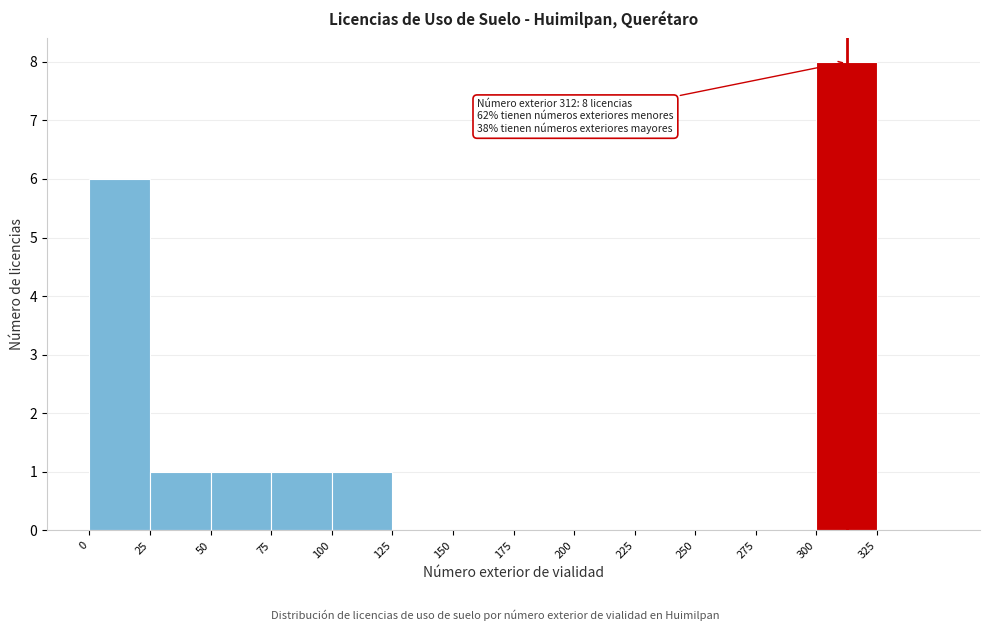

Over which range of the x-axis is the bar tallest?

300 to 325